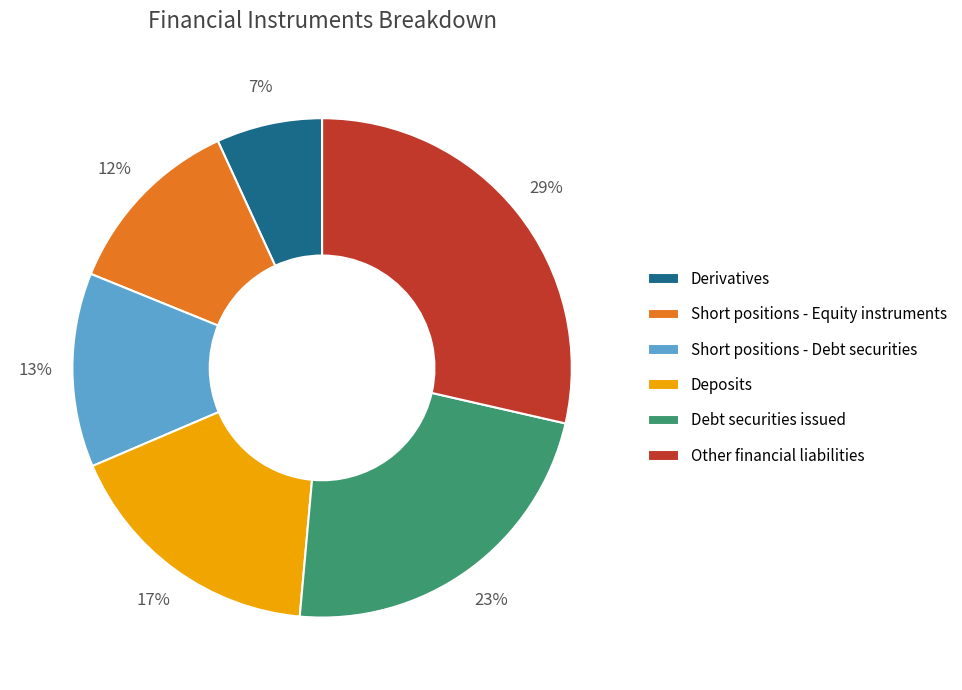

Does any single category account for the majority?

No